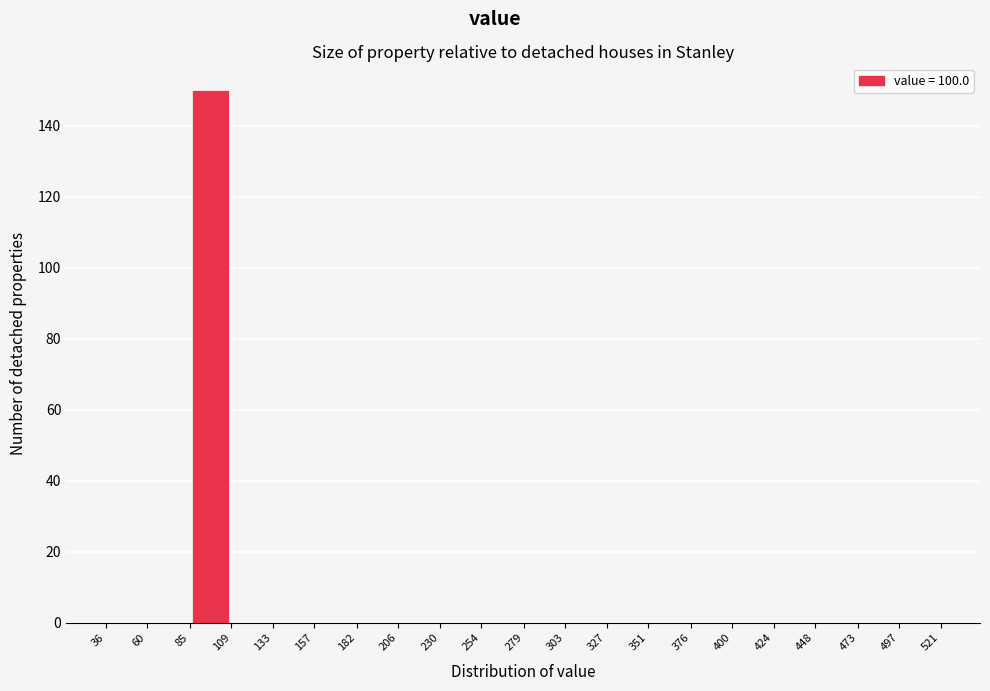

Reading left to right, list every bar in this chart as the range it spans on the x-axis followed by its height. The values are not printed on the chart, so give them approximately, as read against the axis.

36 to 60: 0
60 to 85: 0
85 to 109: 150
109 to 133: 0
133 to 157: 0
157 to 182: 0
182 to 206: 0
206 to 230: 0
230 to 254: 0
254 to 279: 0
279 to 303: 0
303 to 327: 0
327 to 351: 0
351 to 376: 0
376 to 400: 0
400 to 424: 0
424 to 448: 0
448 to 473: 0
473 to 497: 0
497 to 521: 0